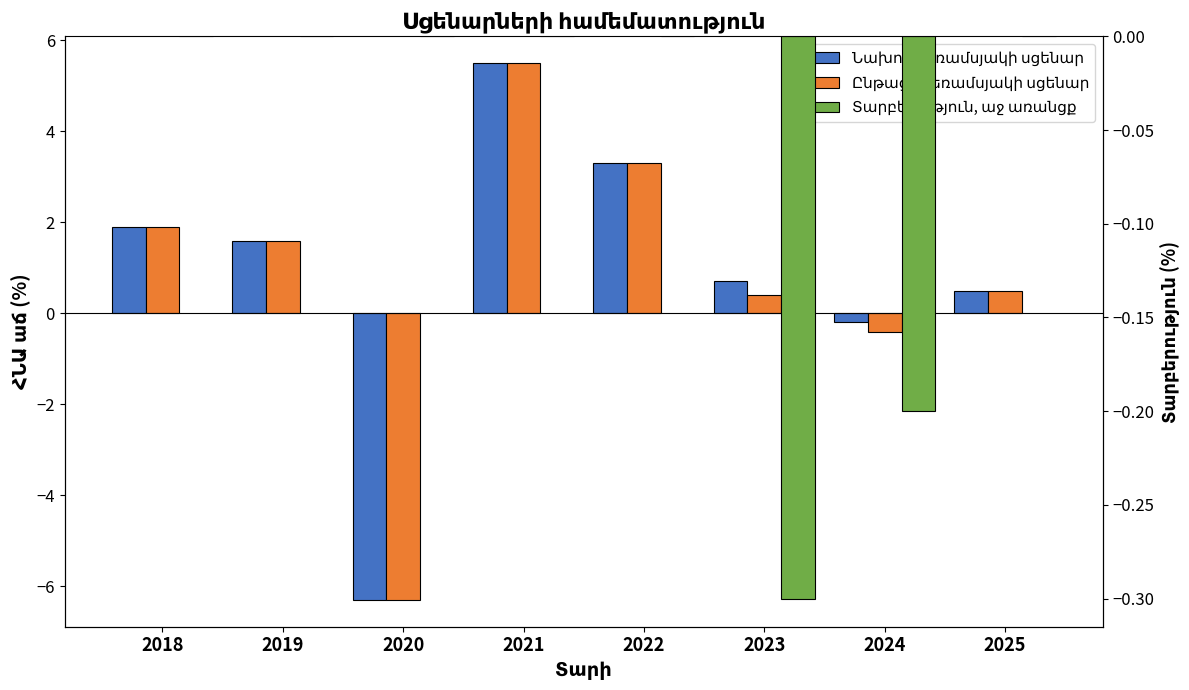

What is the difference between the highest and lowest values at 2020?

6.3